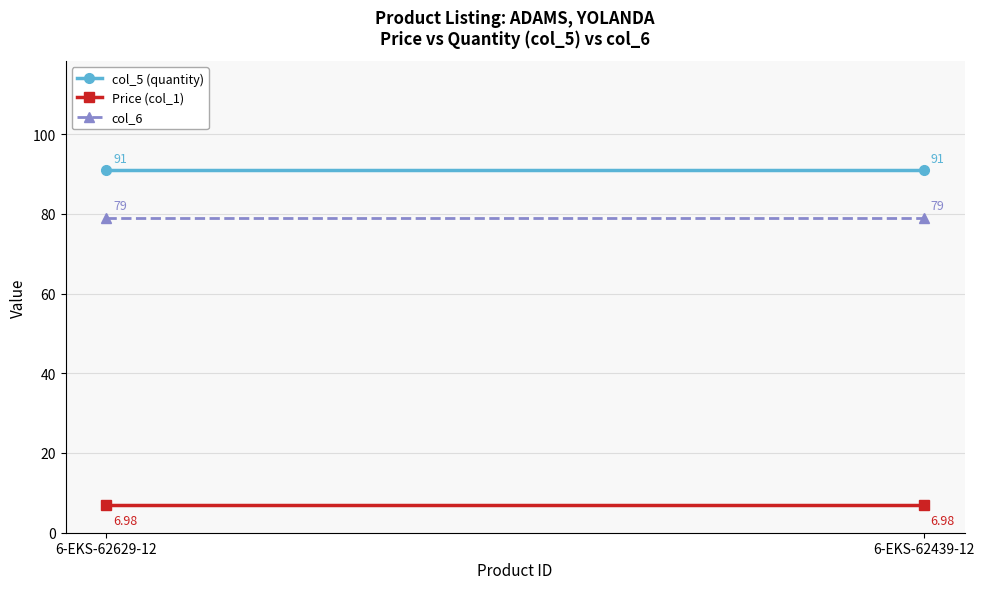

Is this an area chart (filled region under the line)?

No